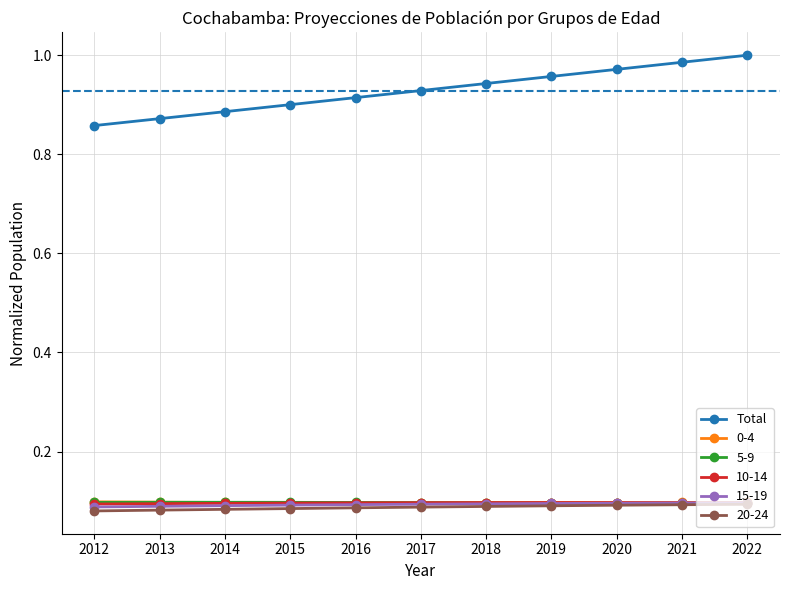

Is this an area chart (filled region under the line)?

No